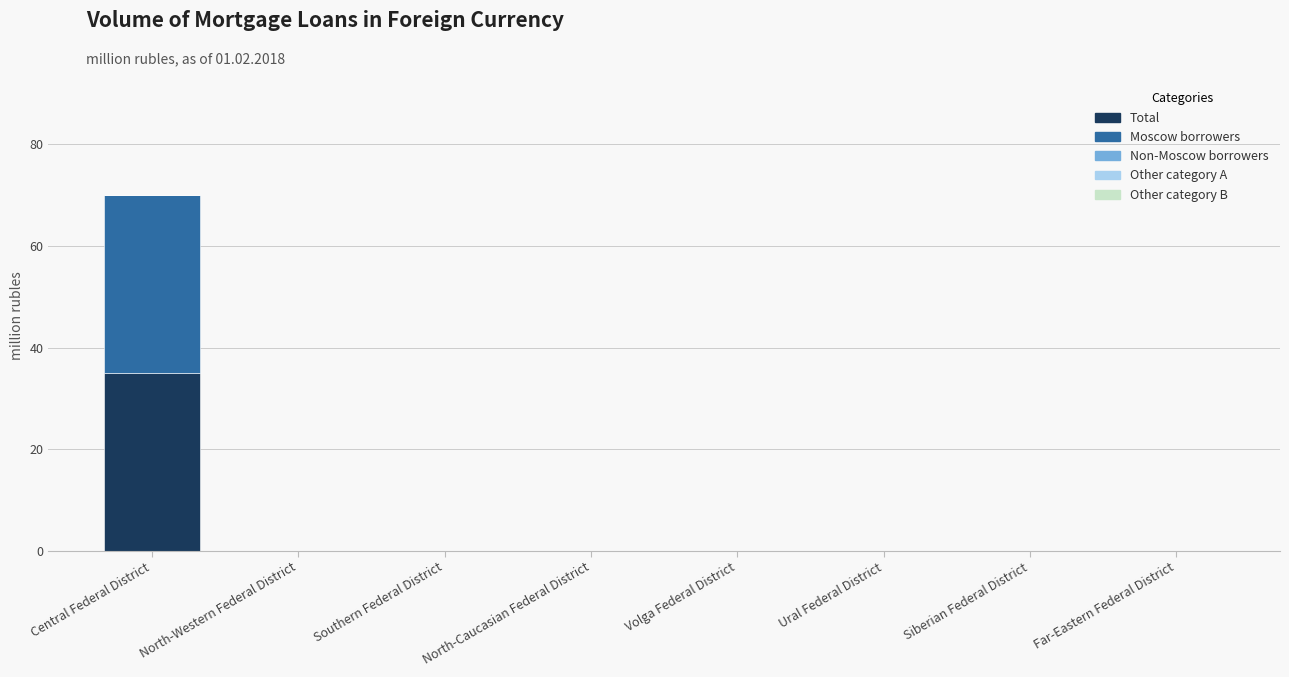

True or false: Total has a value of 0 at North-Caucasian Federal District.

True